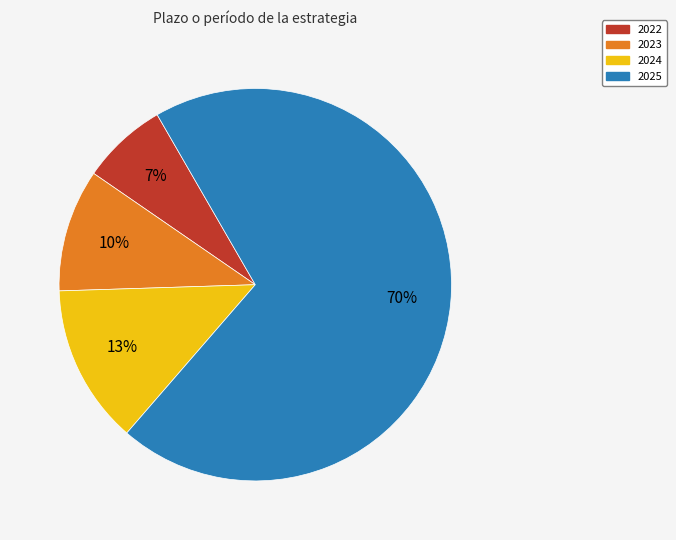

Rank the categories by value from highest to lowest.

2025, 2024, 2023, 2022